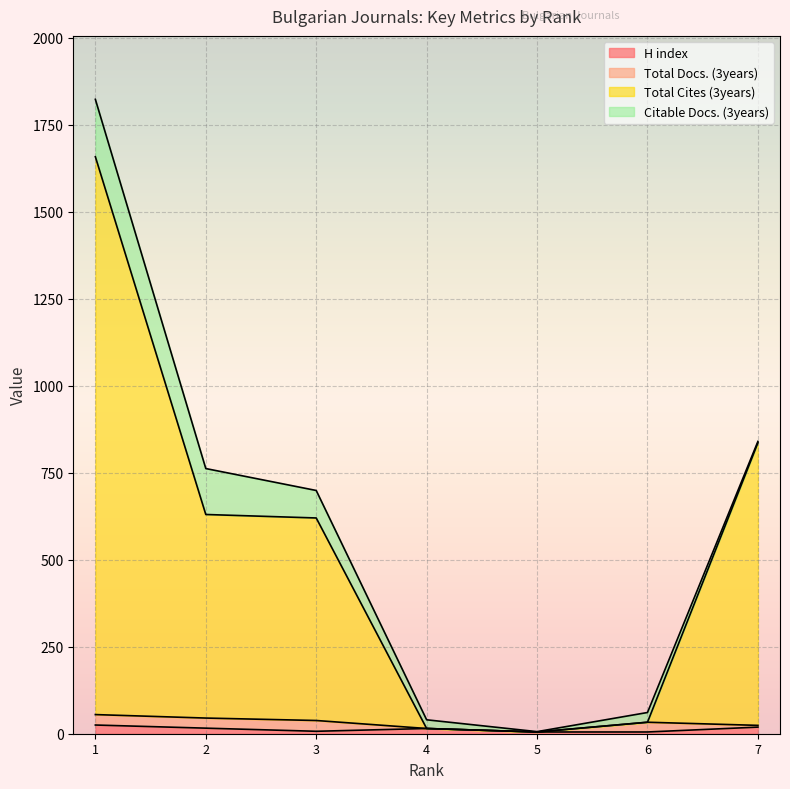

What are all the series names shown in the legend?

H index, Total Docs. (3years), Total Cites (3years), Citable Docs. (3years)